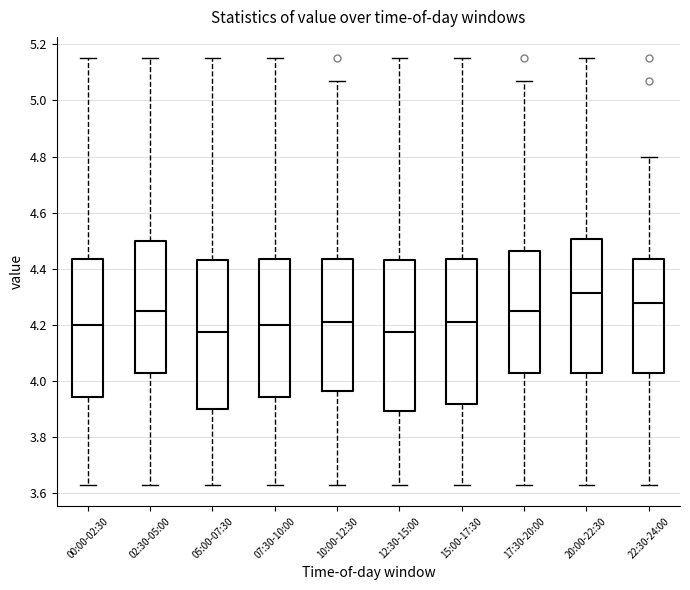

Reading left to right, read every box against the y-axis: the position of its median line, the range the box covers, and the ends of its whiskers. The values are not printed on the chart, so give them approximately, as read against the axis.

00:00-02:30: median 4.20, box 3.94 to 4.44, whiskers 3.64 to 5.16
02:30-05:00: median 4.26, box 4.04 to 4.50, whiskers 3.64 to 5.16
05:00-07:30: median 4.18, box 3.90 to 4.44, whiskers 3.64 to 5.16
07:30-10:00: median 4.20, box 3.94 to 4.44, whiskers 3.64 to 5.16
10:00-12:30: median 4.22, box 3.96 to 4.44, whiskers 3.64 to 5.08
12:30-15:00: median 4.18, box 3.90 to 4.44, whiskers 3.64 to 5.16
15:00-17:30: median 4.22, box 3.92 to 4.44, whiskers 3.64 to 5.16
17:30-20:00: median 4.26, box 4.04 to 4.46, whiskers 3.64 to 5.08
20:00-22:30: median 4.32, box 4.04 to 4.50, whiskers 3.64 to 5.16
22:30-24:00: median 4.28, box 4.04 to 4.44, whiskers 3.64 to 4.80